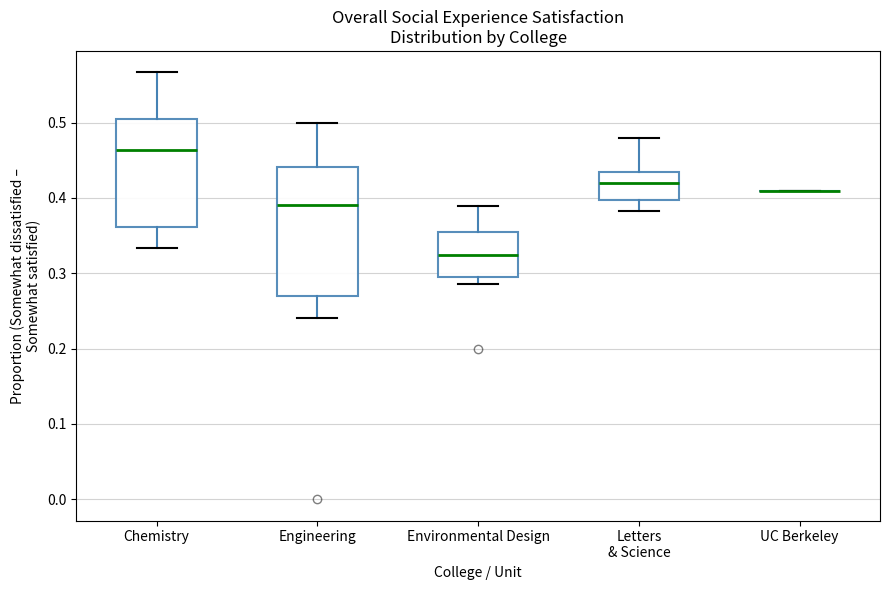

Reading left to right, read every box against the y-axis: the position of its median line, the range the box covers, and the ends of its whiskers. The values are not printed on the chart, so give them approximately, as read against the axis.

Chemistry: median 0.46, box 0.36 to 0.50, whiskers 0.33 to 0.57
Engineering: median 0.39, box 0.27 to 0.44, whiskers 0.24 to 0.50
Environmental Design: median 0.32, box 0.29 to 0.35, whiskers 0.29 (just below the box's lower edge) to 0.39
Letters & Science: median 0.42, box 0.40 to 0.43, whiskers 0.38 to 0.48
UC Berkeley: box collapsed to a line at 0.41, whiskers 0.41 to 0.41